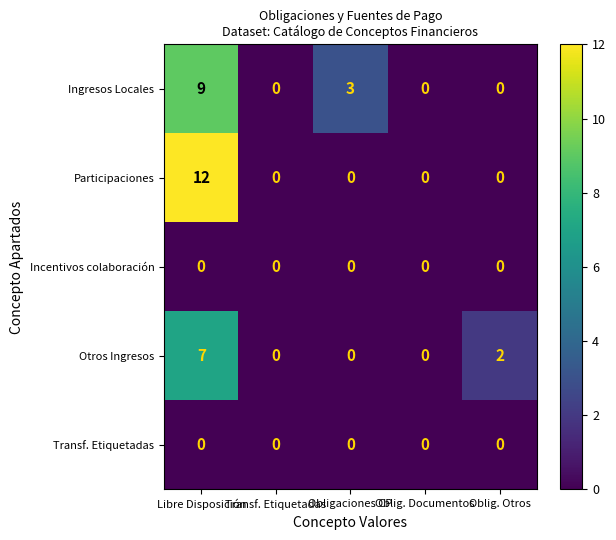

Which category has the highest value across all series?

Libre Disposición